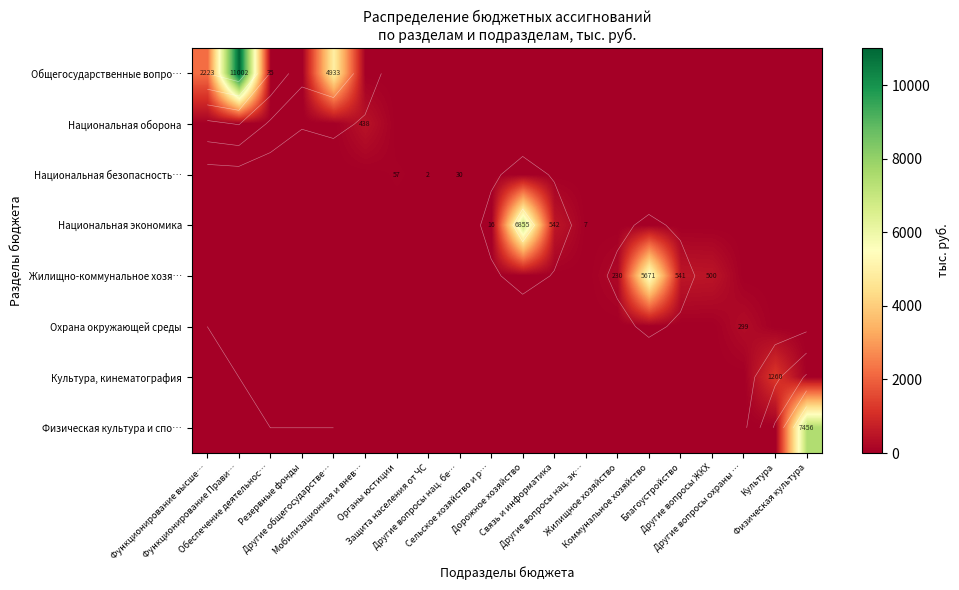

The value of Общегосударственные вопро… at Дорожное хозяйство is 0.0. True or false?

True